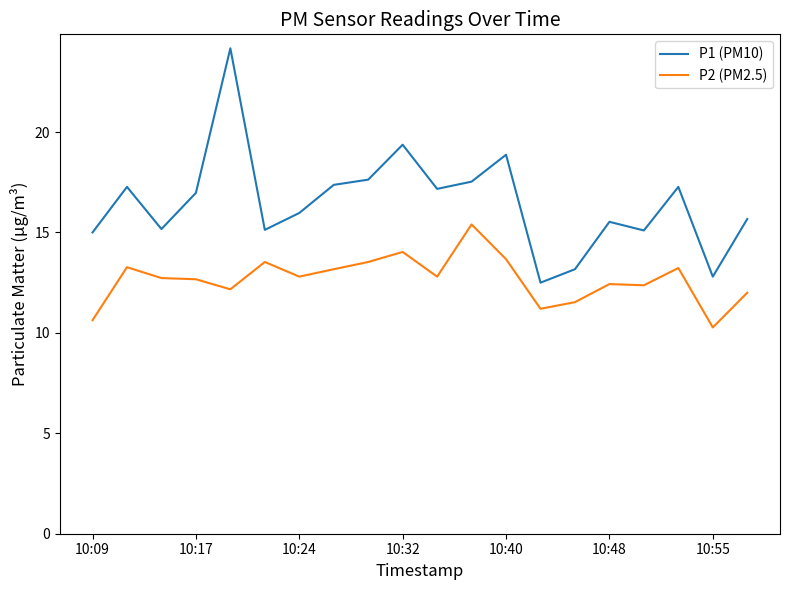

What is the lowest value of the P2 (PM2.5) series?

10.3